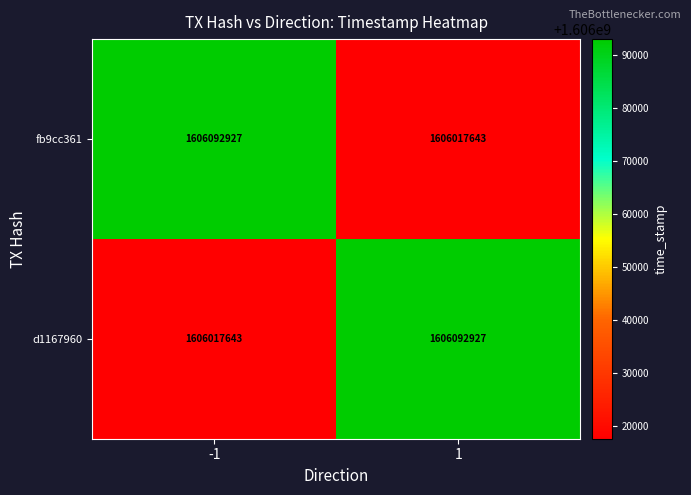

What is the difference between the highest and lowest values at 1?

75284